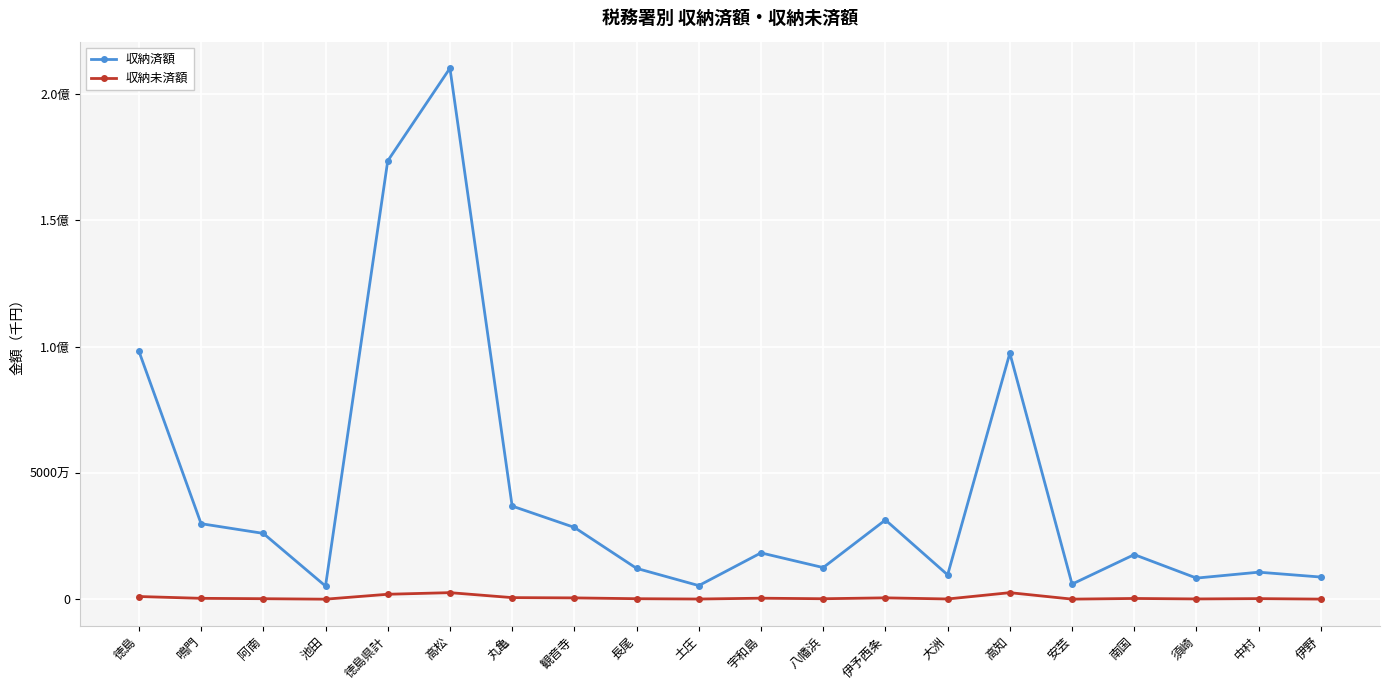

What are all the series names shown in the legend?

収納済額, 収納未済額